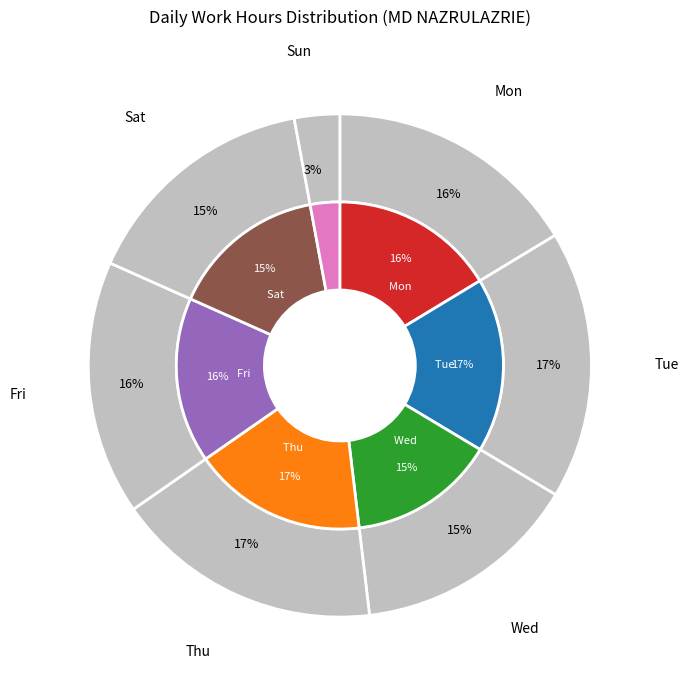

Does any single category account for the majority?

No